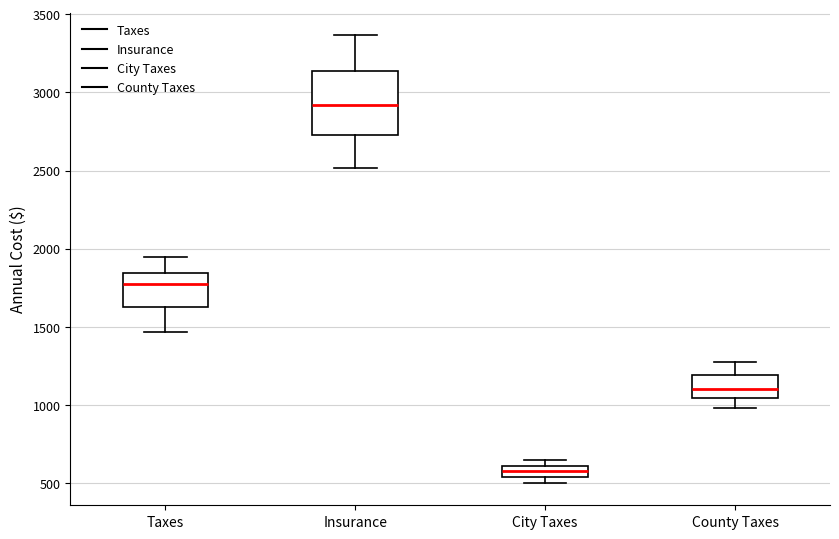

Which box's median line is the lowest?

City Taxes